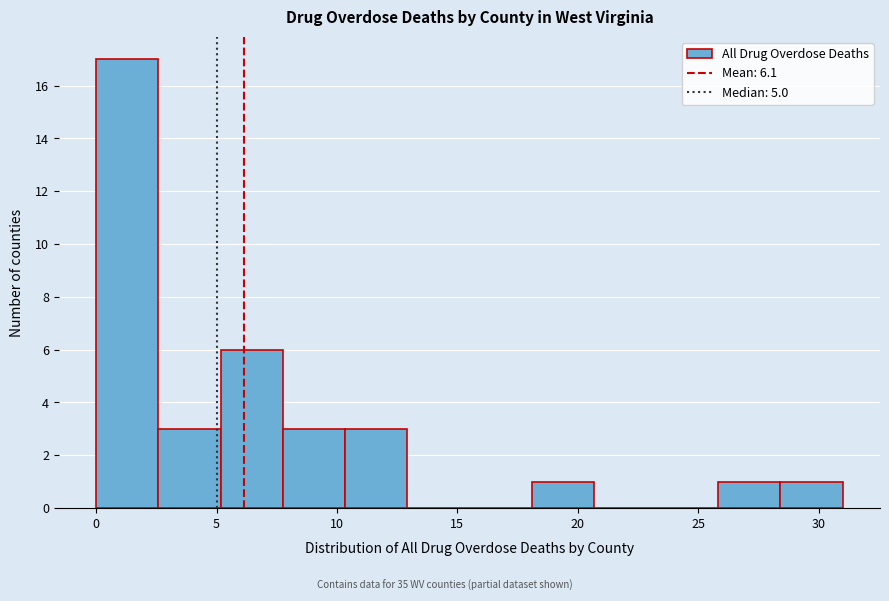

Which range on the x-axis has the tallest bar?

0.0 to 2.5